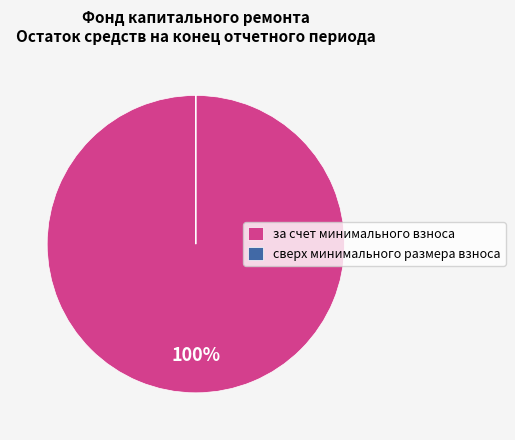

To the nearest percent, what percentage of the pie is за счет минимального взноса?

100%